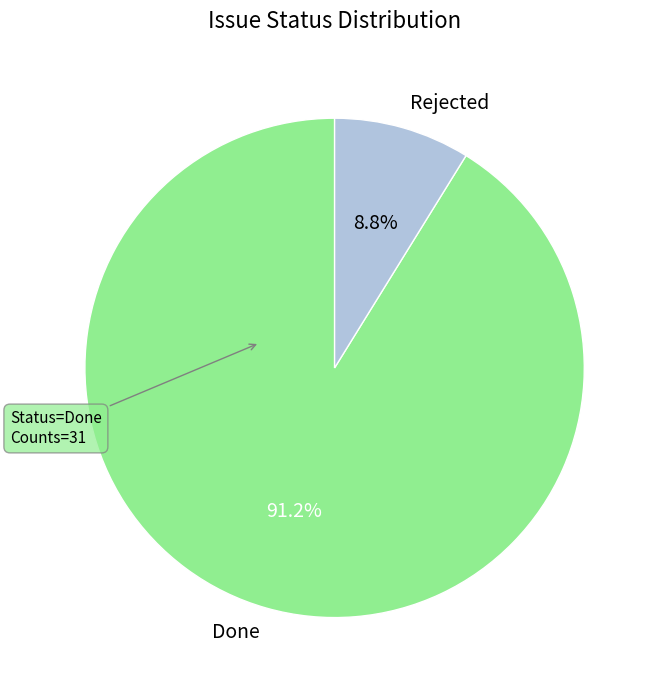

Approximately how many times larger is the value at Rejected compared to Done?

0.1